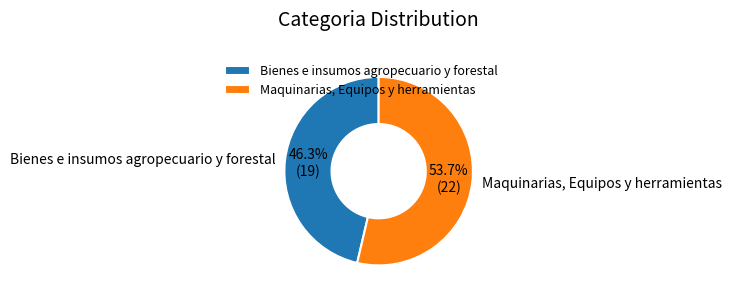

What is the majority slice?

Maquinarias, Equipos y herramientas